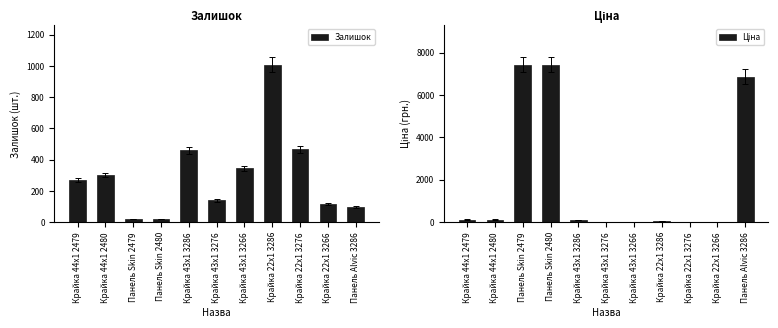

What is the difference between the maximum and second lowest values in the Ціна series?

7420.6